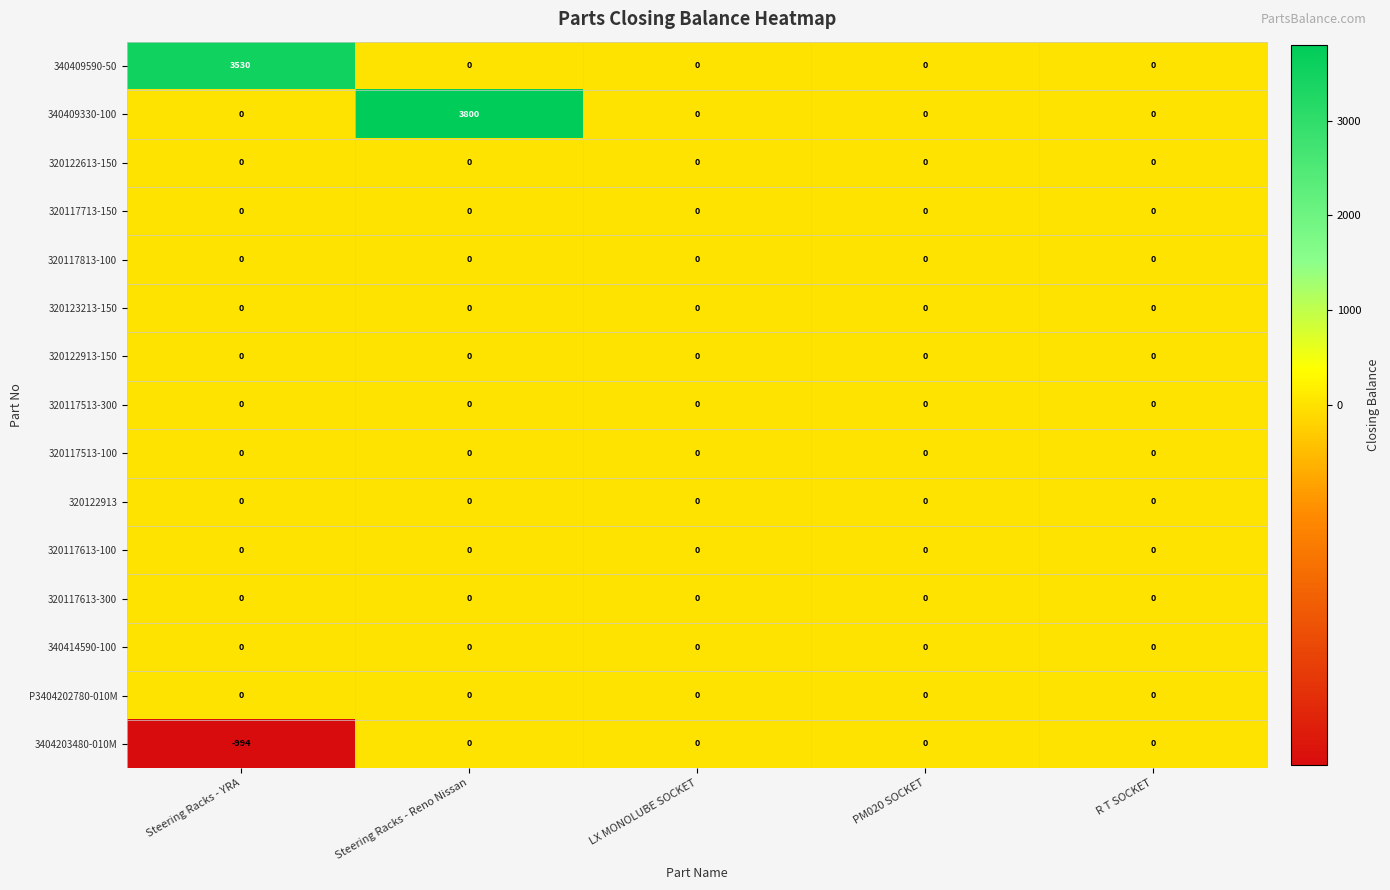

True or false: 3404203480-010M has a value of -324 at PM020 SOCKET.

False